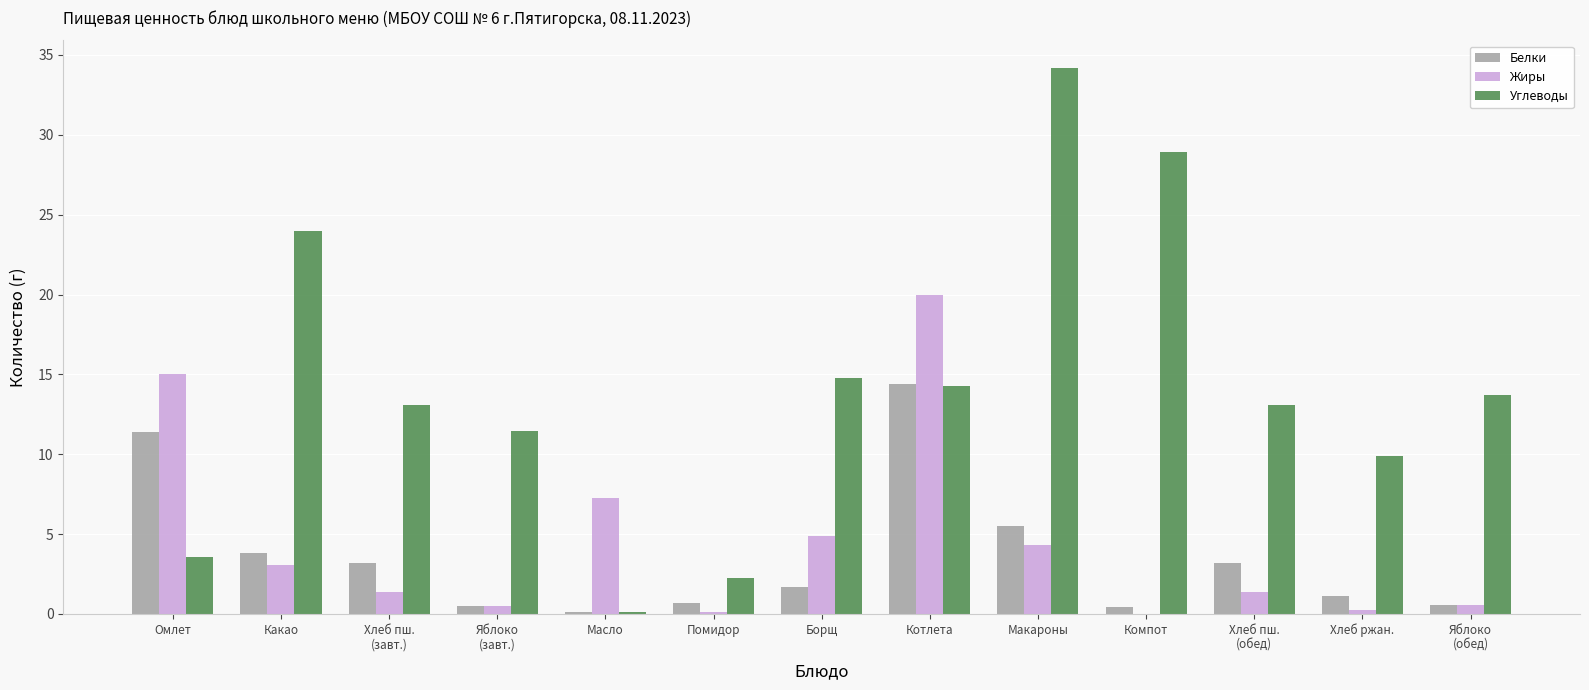

True or false: Углеводы has a value of 0.9 at Помидор.

False